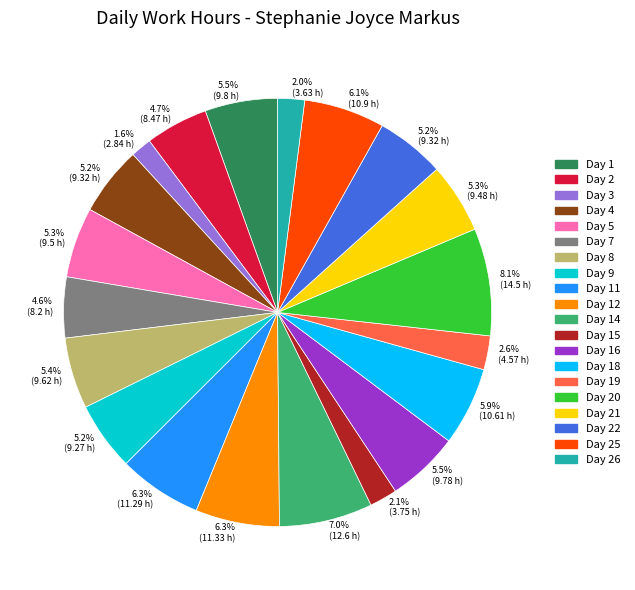

Is there a majority slice in this chart?

No